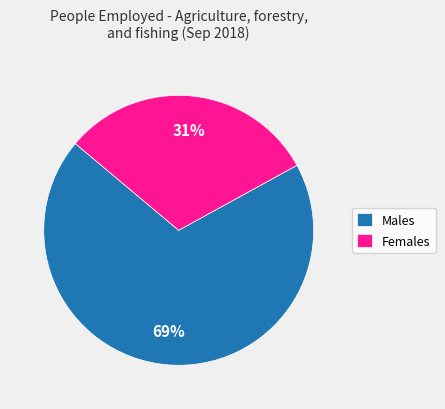

What is the ratio of the value at Females to the value at Males?

0.4